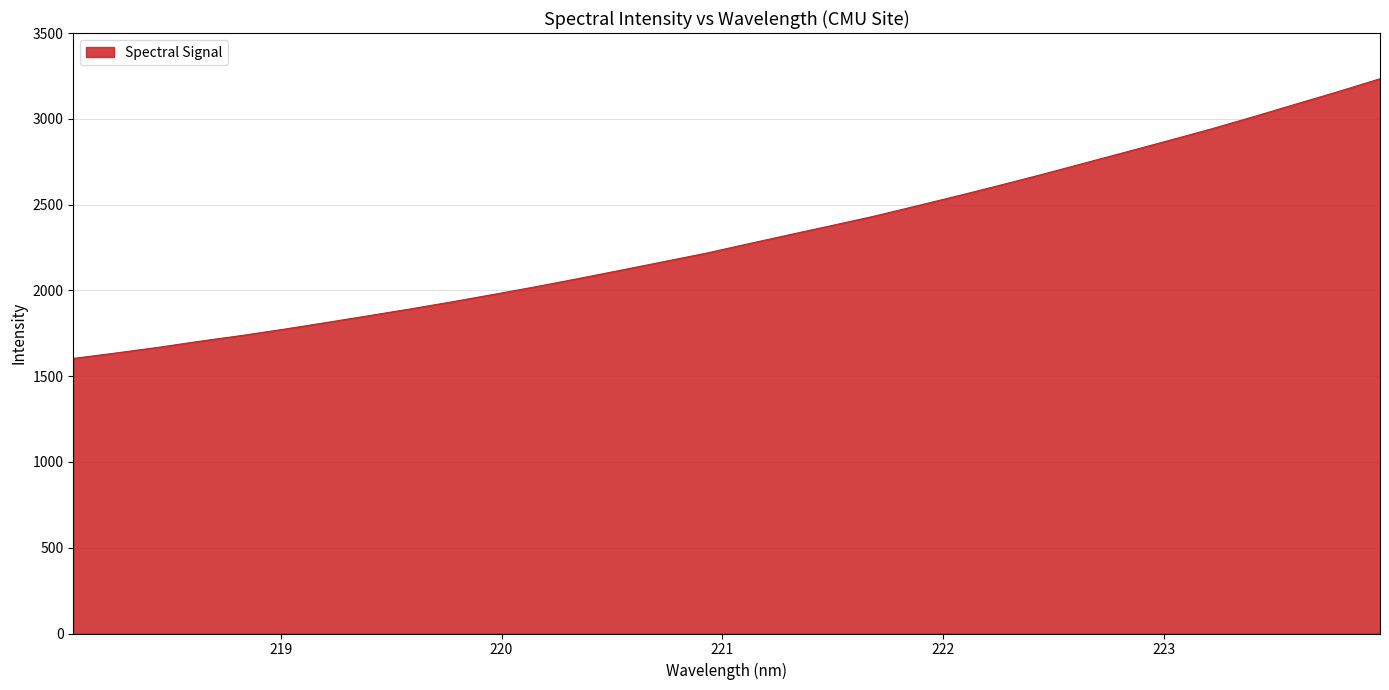

What is the maximum value shown in the chart?

3233.3